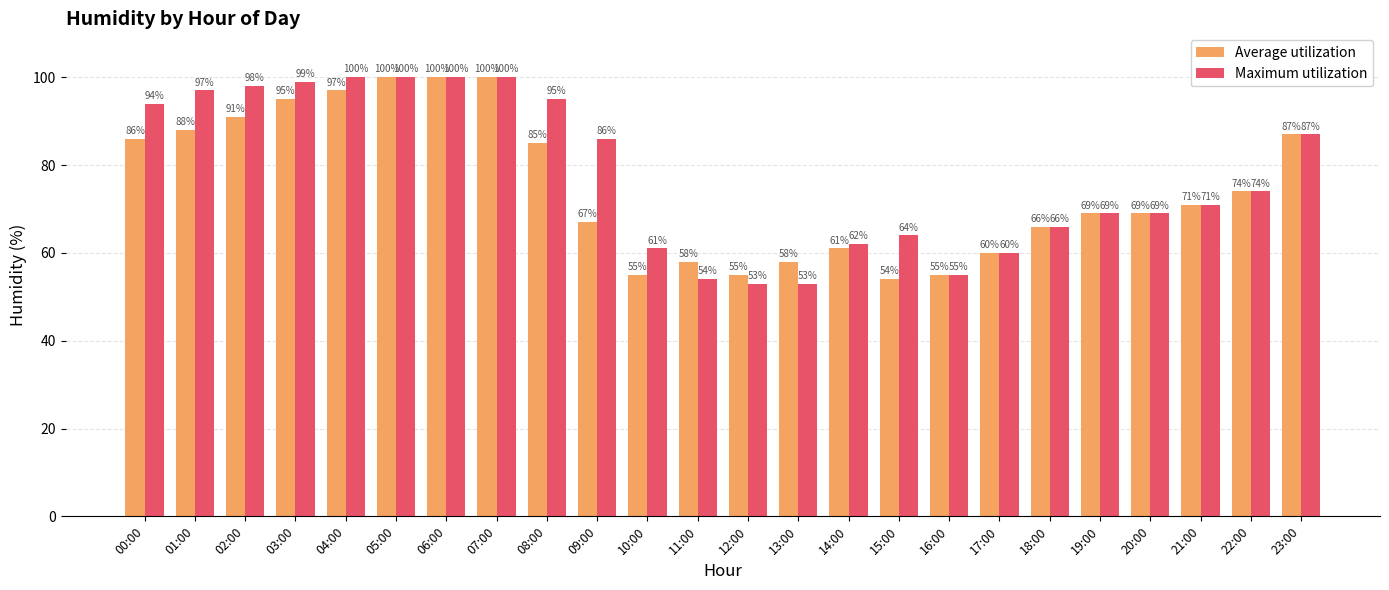

What is the total value across all series at 01:00?

185